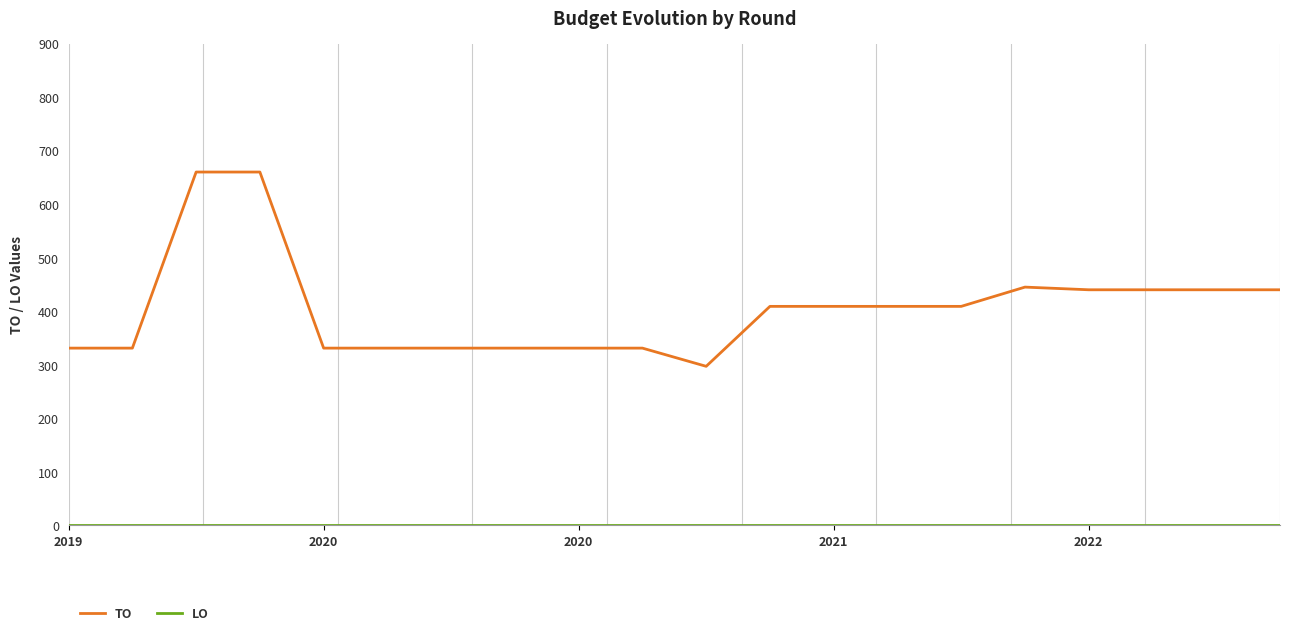

What is the maximum value shown in the chart?

660